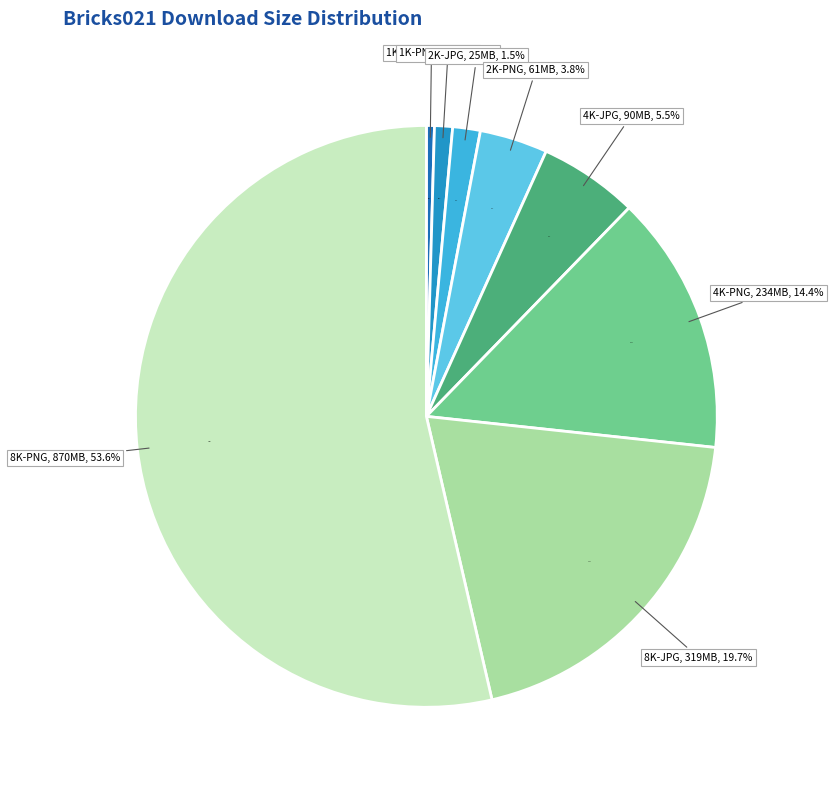

Does any single category account for the majority?

Yes